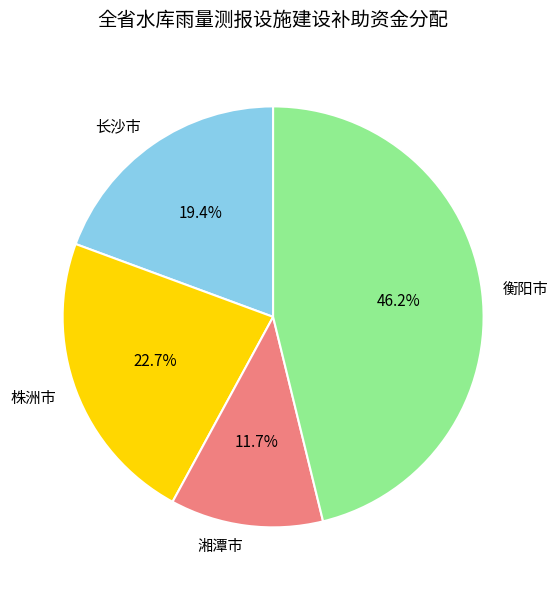

To the nearest percent, what is the average slice percentage?

25%